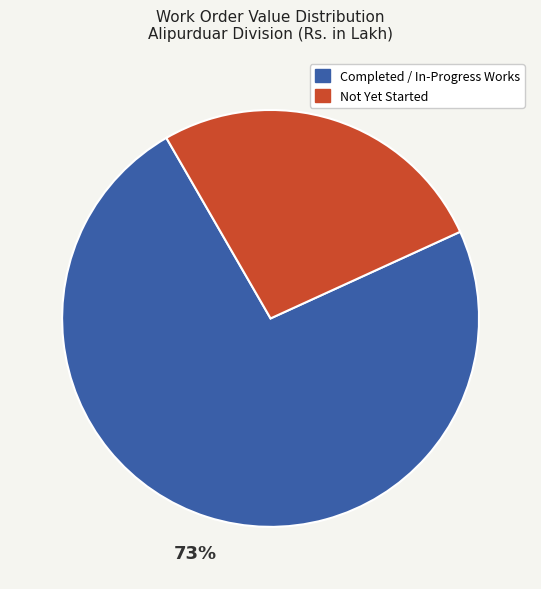

Is there a majority slice in this chart?

Yes